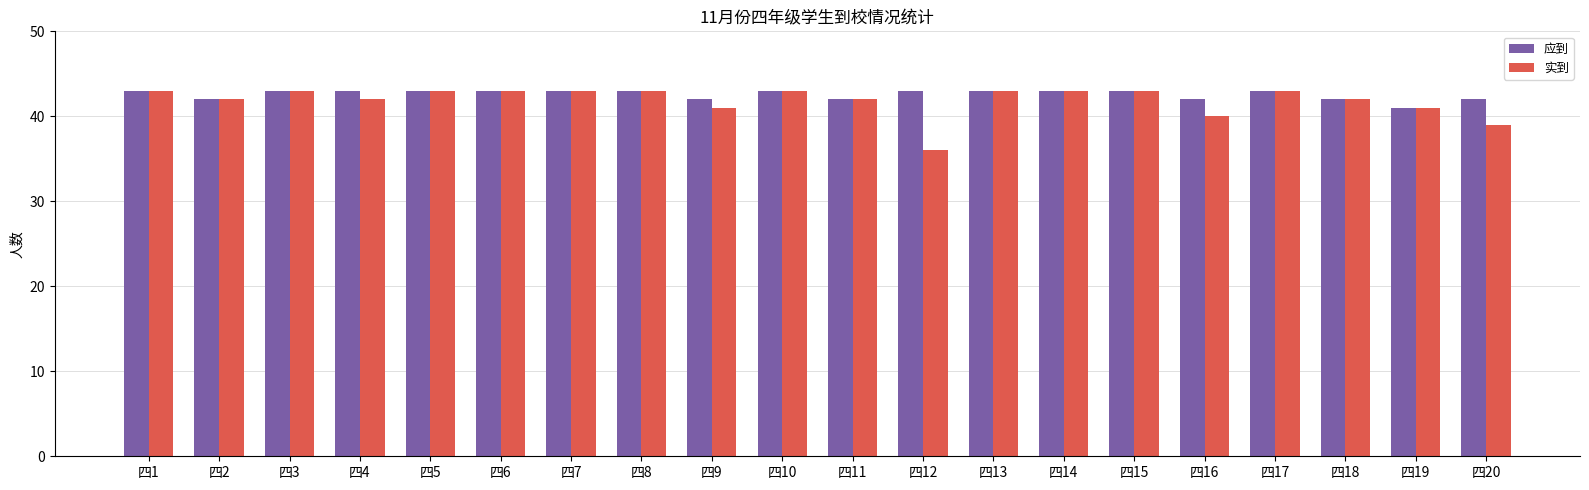

Rank the series by their average value, from lowest to highest.

实到, 应到